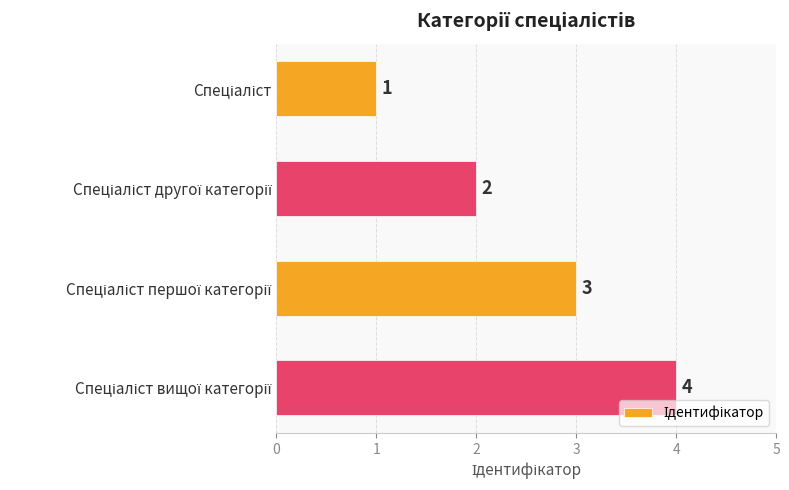

What is the smallest value displayed?

1